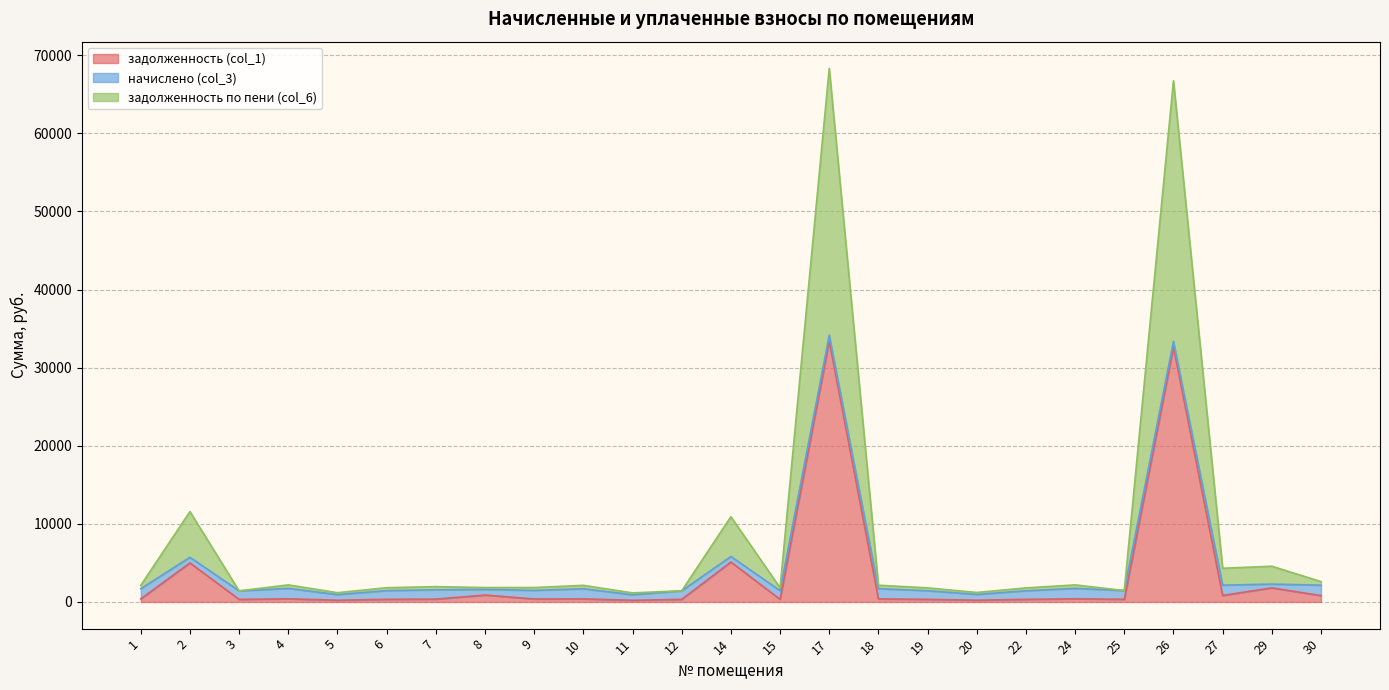

Which category has the lowest value in the задолженность (col_1) series?

11